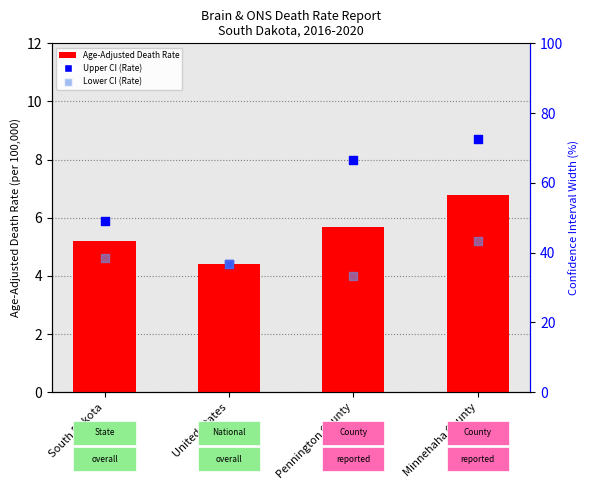

Is the value of Age-Adjusted Death Rate at Pennington County greater than the value of Lower CI (Rate) at South Dakota?

Yes